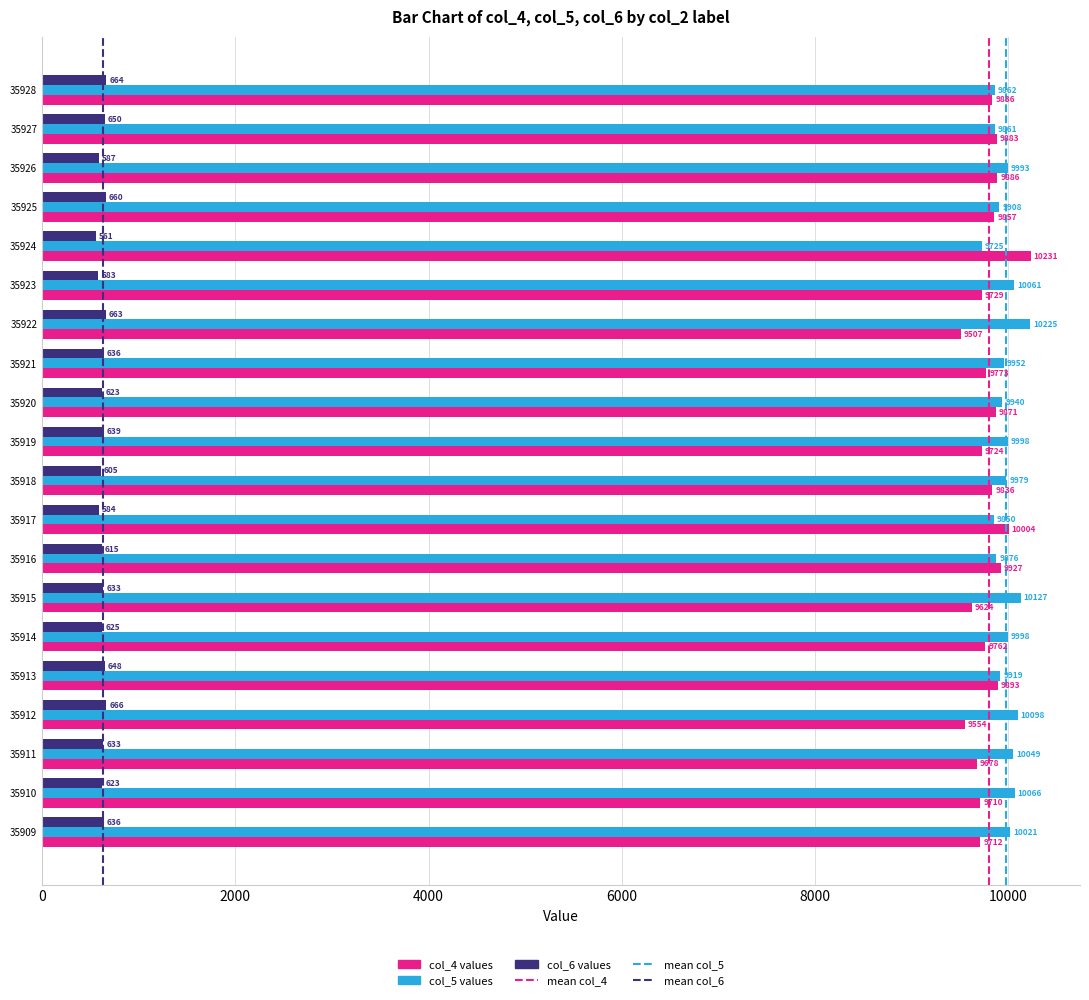

True or false: col_6 values has a value of 1006 at 35909.

False